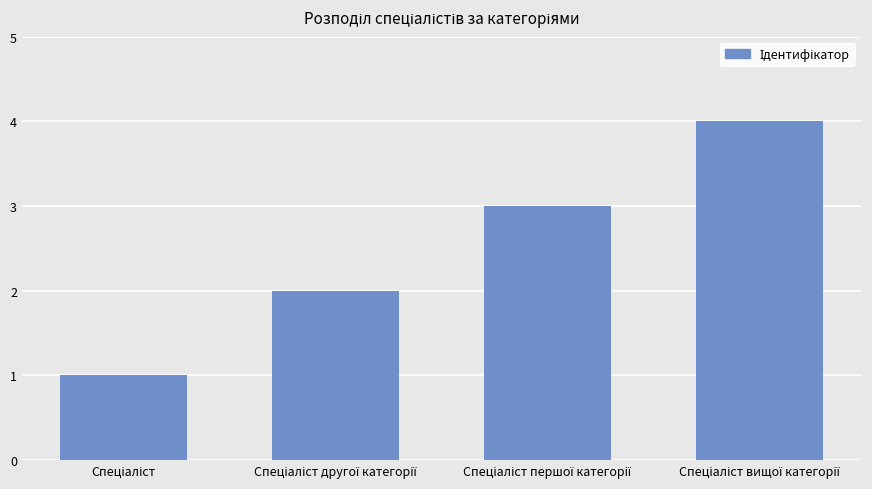

Count the number of categories in the chart.

4